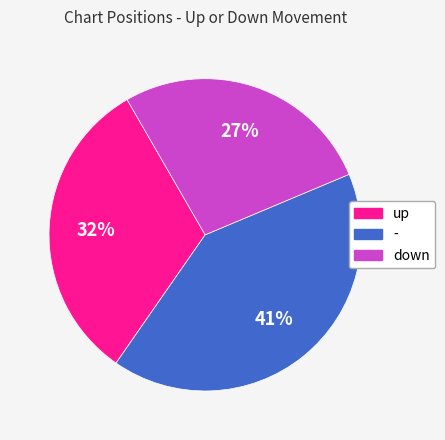

To the nearest percent, what is the average slice percentage?

33%